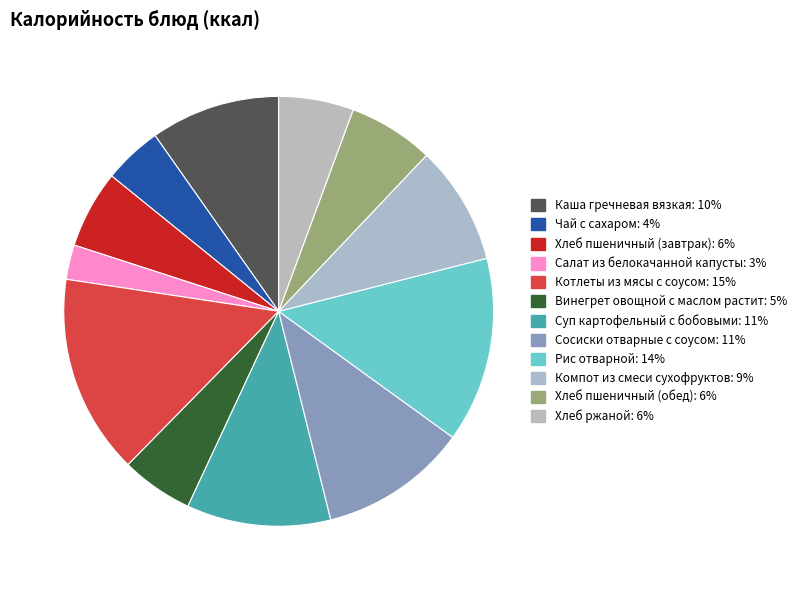

How many segments does this pie chart have?

12